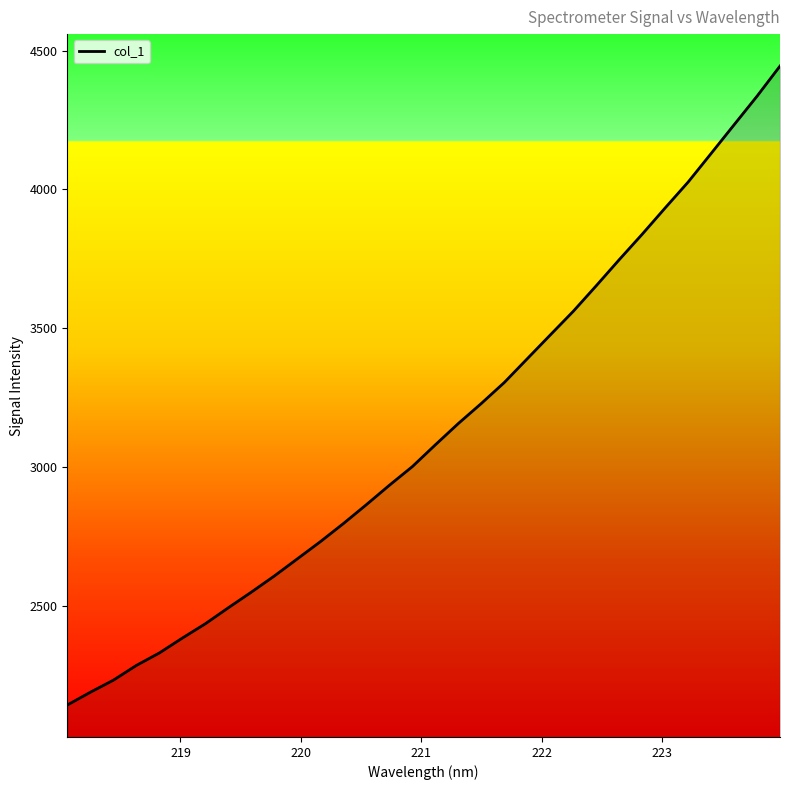

Reading right to left, transcribe all the data shown in this chart.

4444.1	4335.6	4232.6	4129.4	4026.5	3933.4	3838.7	3747.1	3653.3	3561.3	3476.1	3390.7	3305.0	3229.6	3157.4	3080.7	3002.3	2935.0	2865.2	2797.1	2732.0	2670.2	2608.6	2550.4	2494.1	2436.5	2384.9	2331.3	2286.3	2233.2	2189.8	2143.9